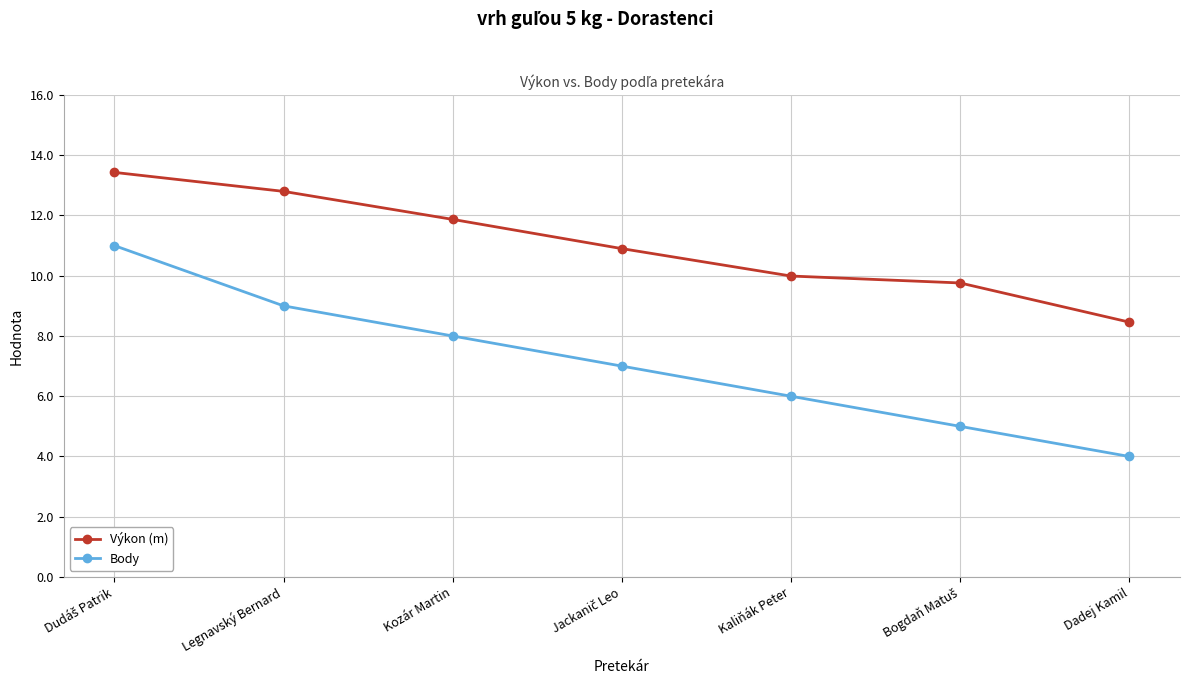

The Výkon (m) series shows 17.2 at Legnavský Bernard. True or false?

False